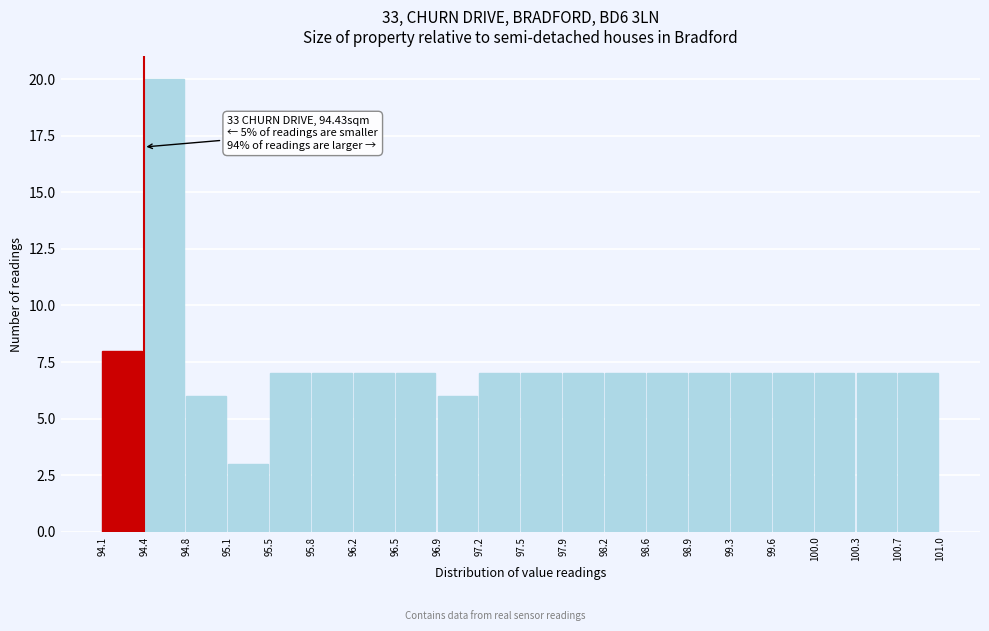

Over which range of the x-axis is the bar tallest?

94.4 to 94.8